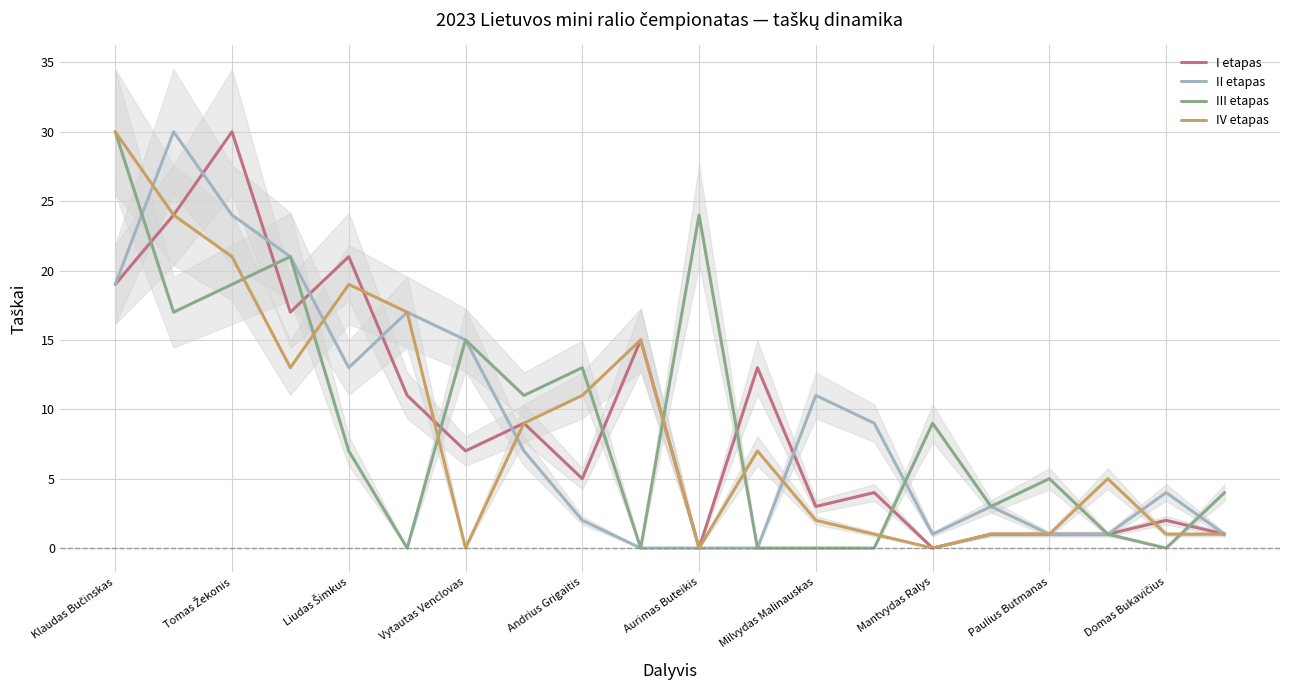

Is it true that I etapas equals 9 at Mantvydas Ralys?

False